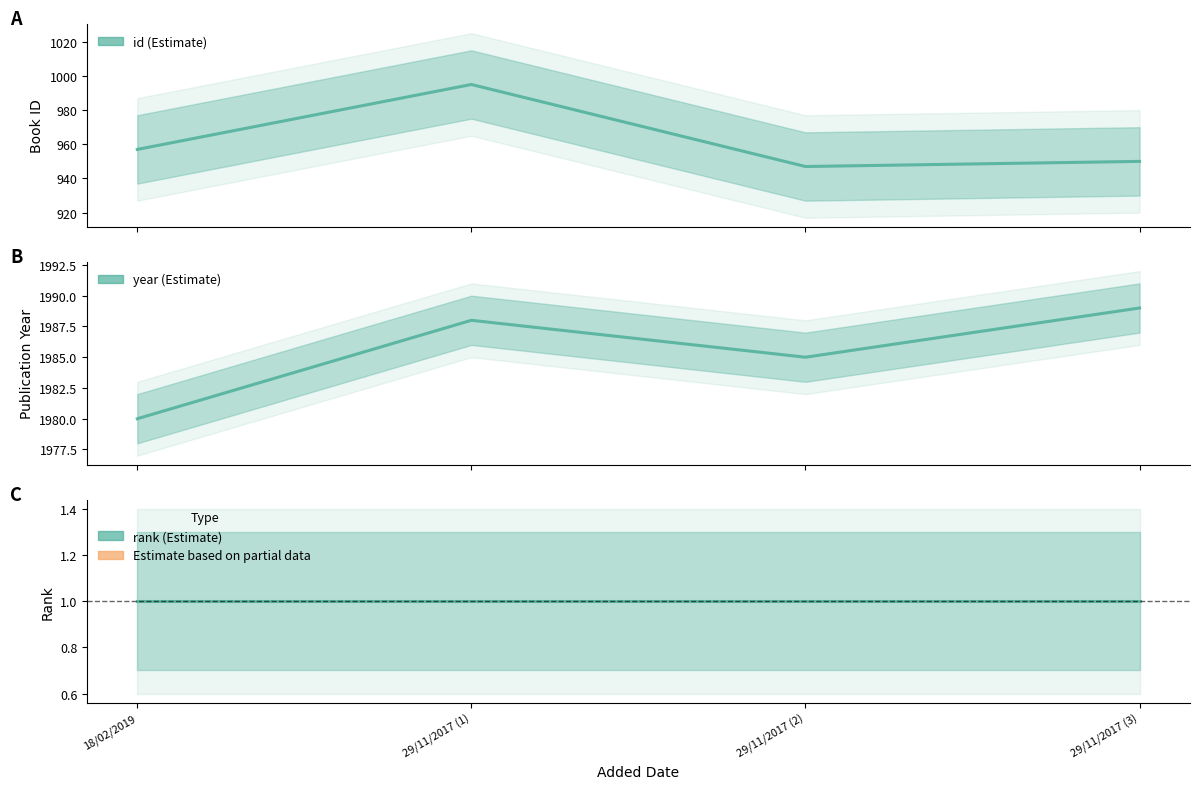

Where does the year series first go above 1988?

29/11/2017 (3)